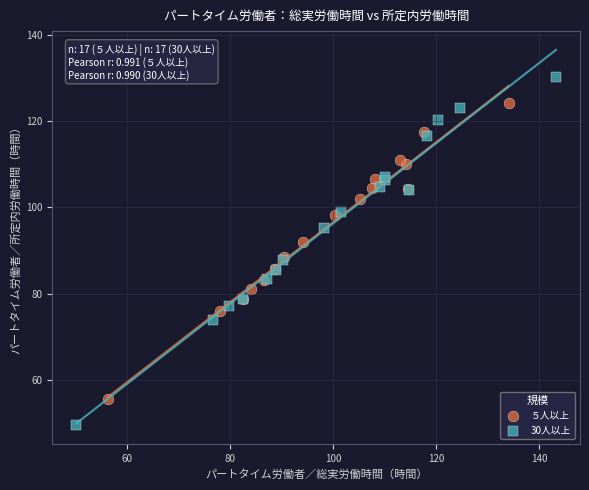

Which series has the widest spread of Y values?

30人以上